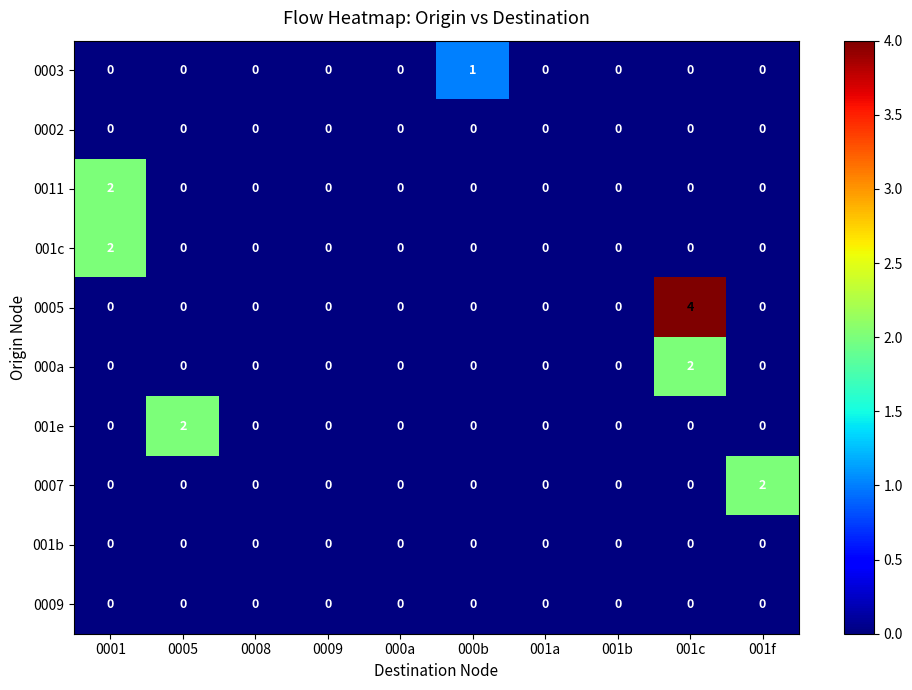

What is the maximum value shown in the chart?

4